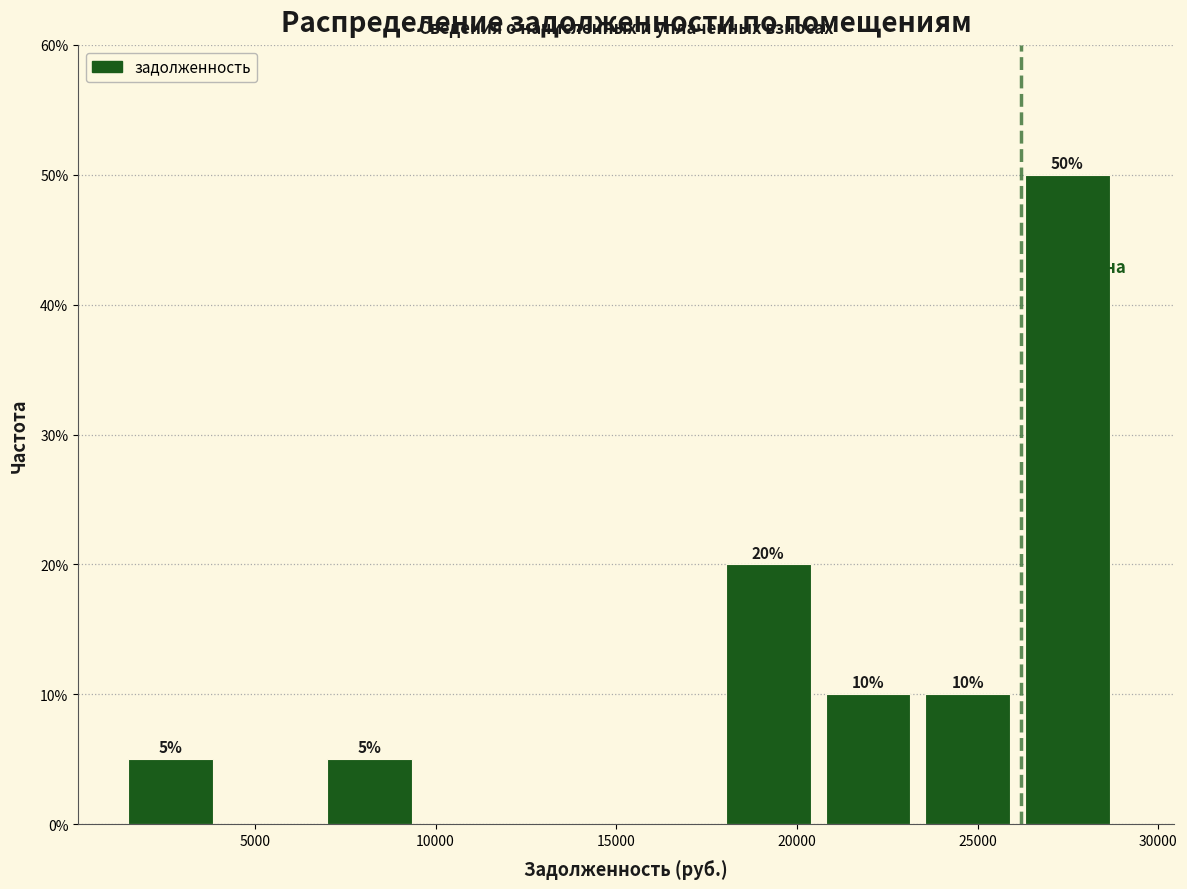

Which range on the x-axis has the tallest bar?

26500 to 29000